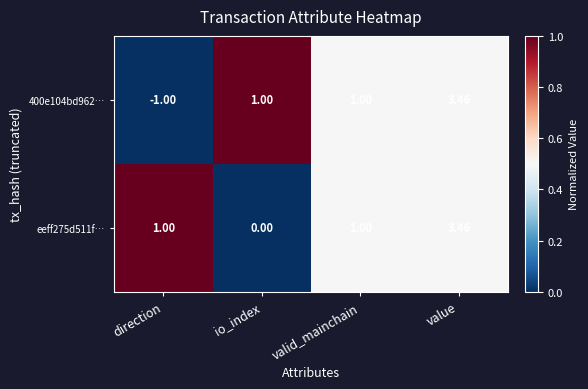

At which category is the sum across all series the highest?

value